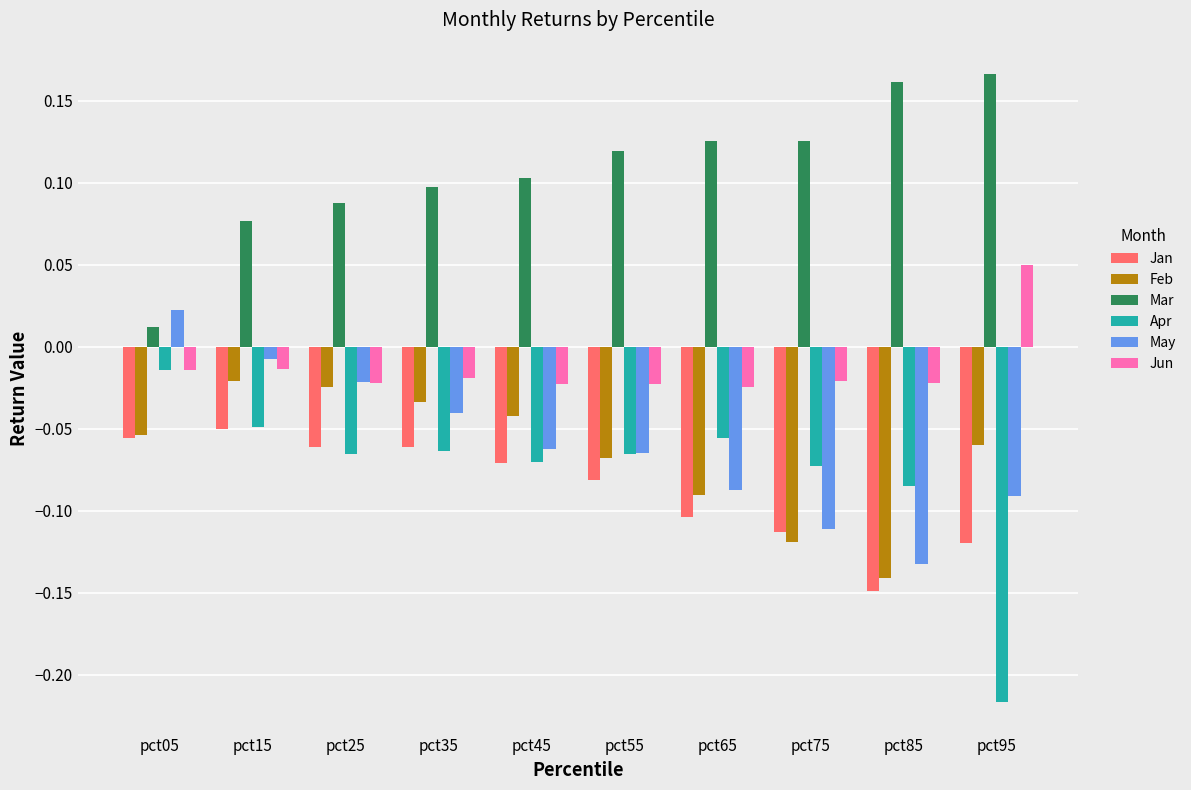

Which category has the lowest value across all series?

pct95